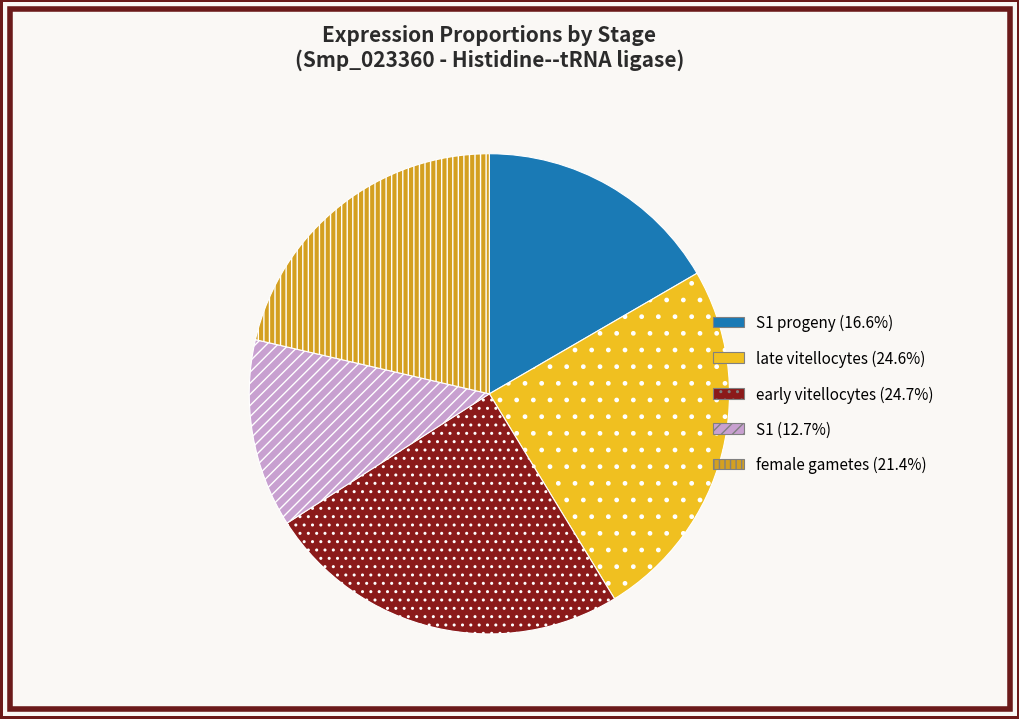

Is there any slice that represents more than half of the pie?

No